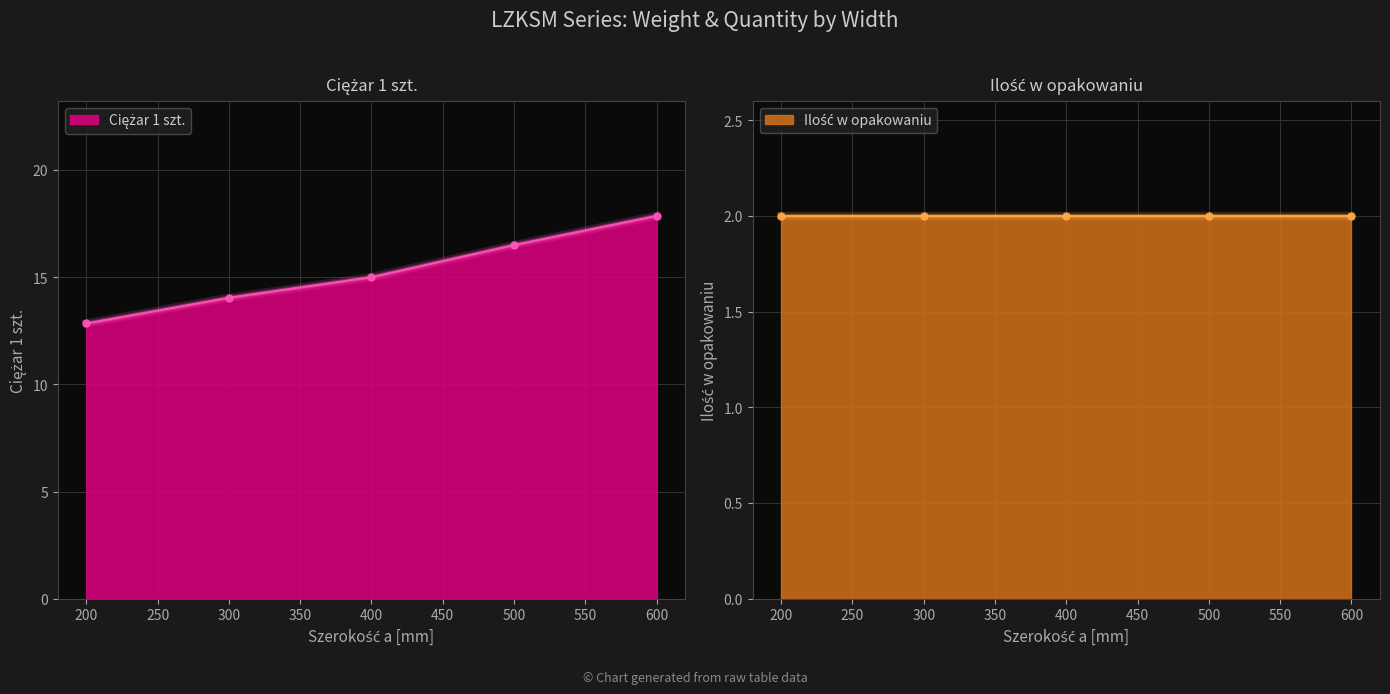

True or false: the data shows 6.9 at 200.

False